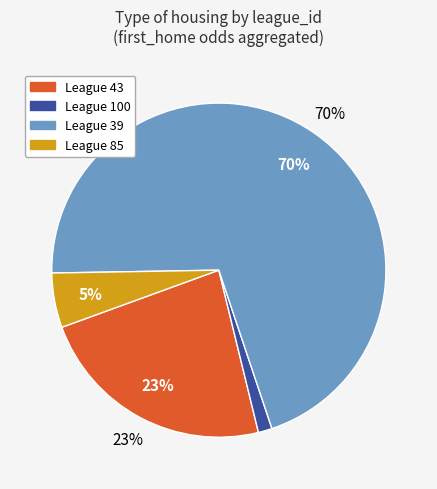

Does any single category account for the majority?

No